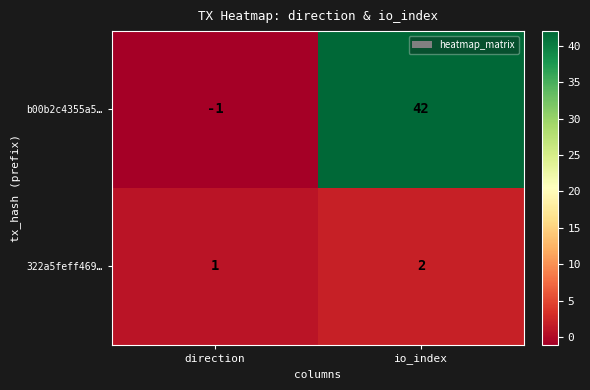

What is the sum of all 322a5feff469… values?

3